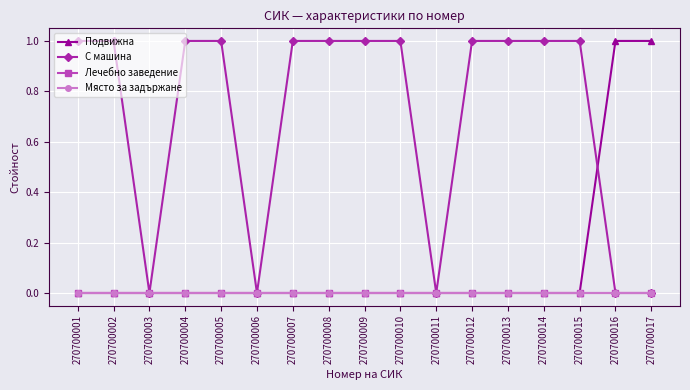

How many values in Подвижна are above zero?

2